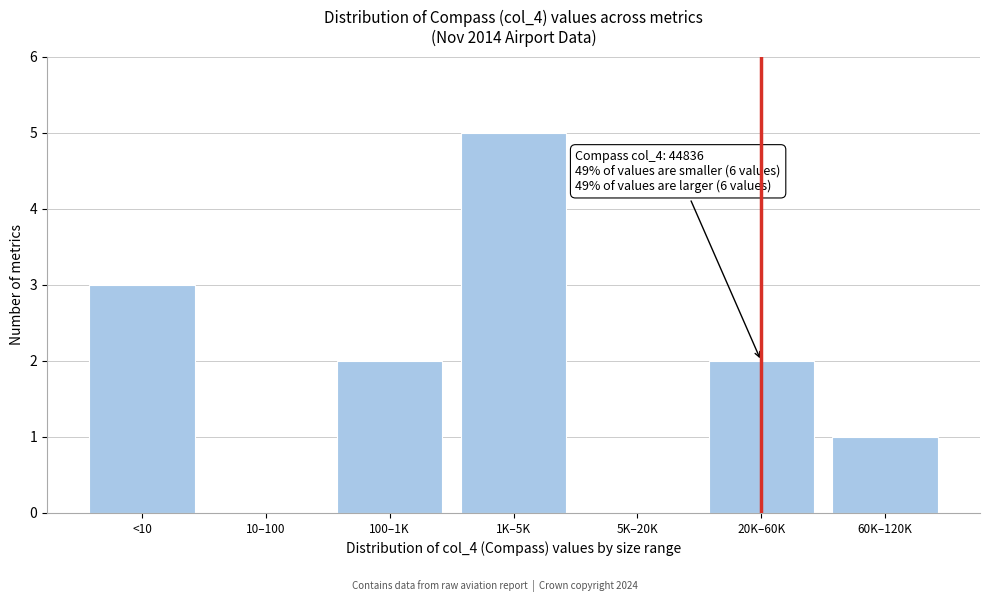

Reading left to right, extract all data points from this chart.

<10=3	10–100=0	100–1K=2	1K–5K=5	5K–20K=0	20K–60K=2	60K–120K=1